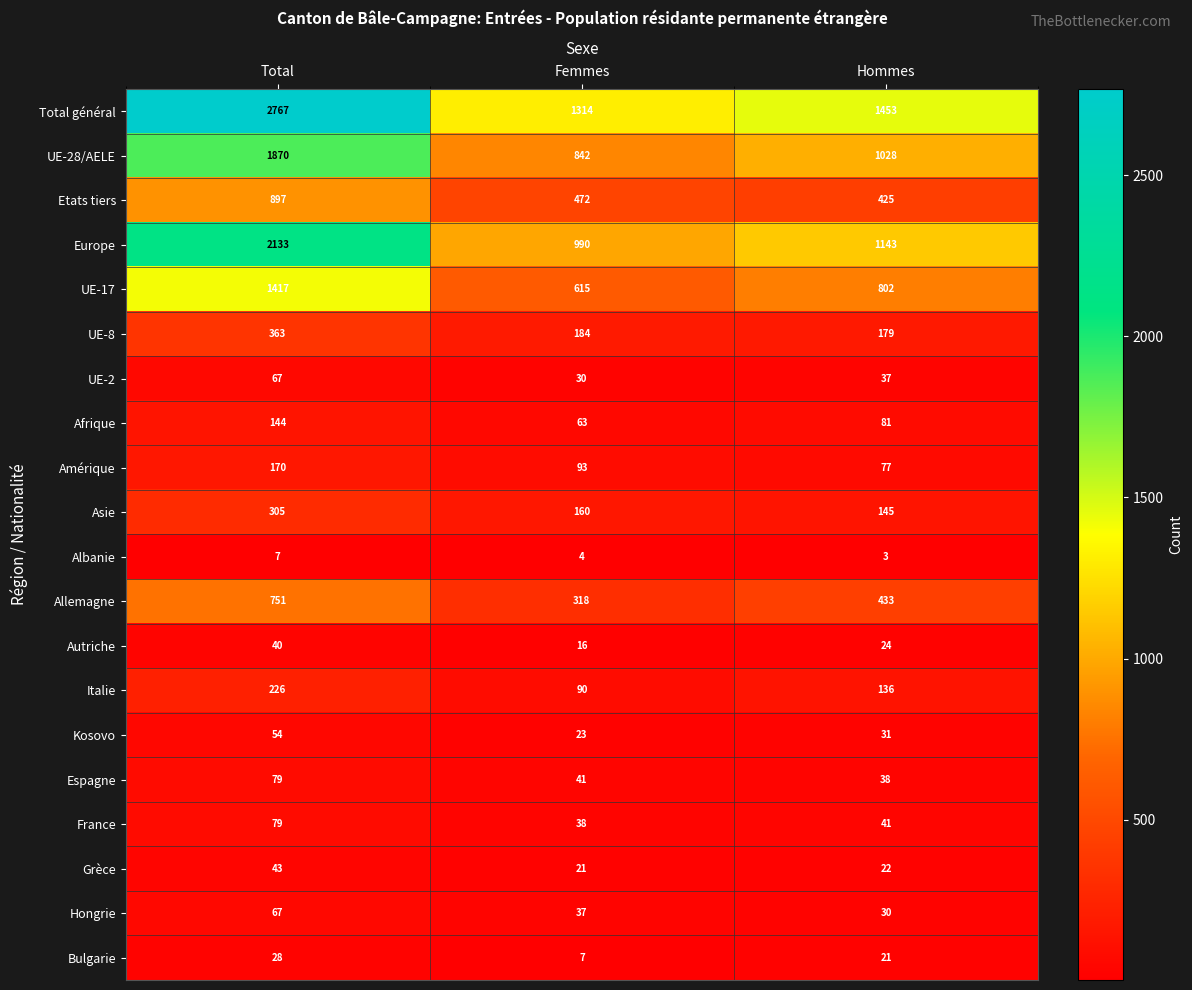

Count the Europe values in the range 990 to 2133.

3